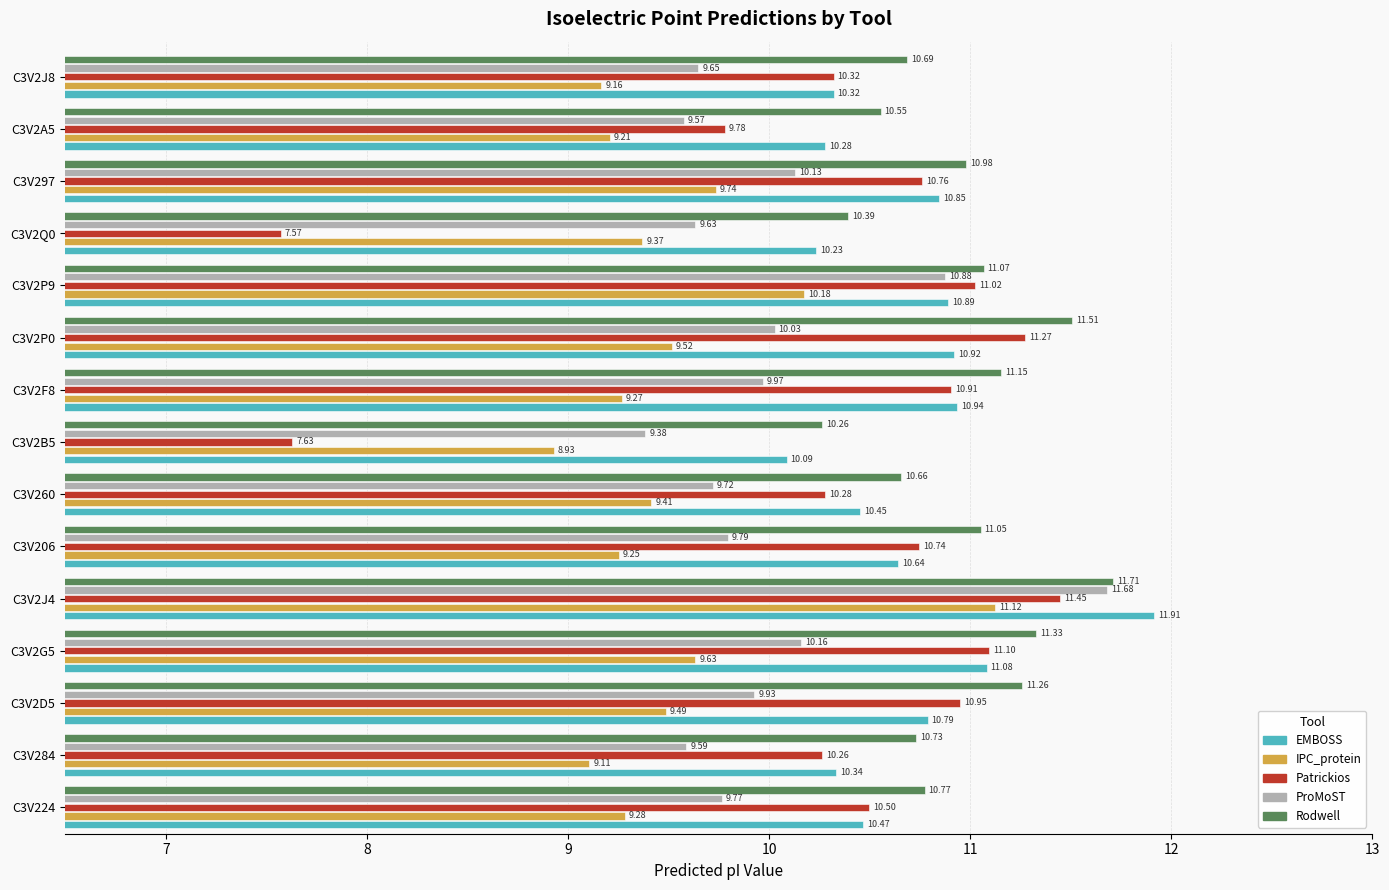

What is the difference between the maximum and minimum values in the EMBOSS series?

1.8